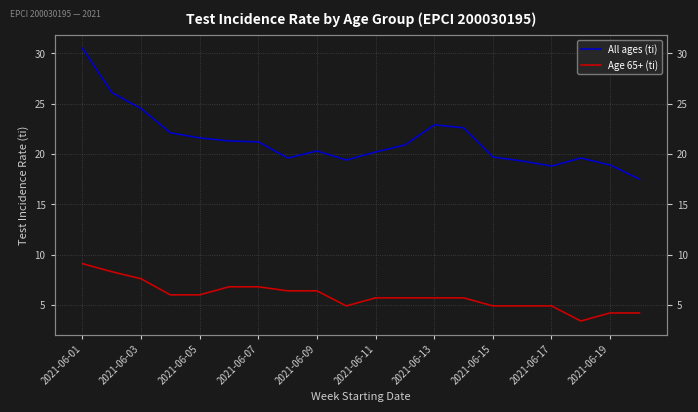

At how many categories does at least one series exceed 21?

9